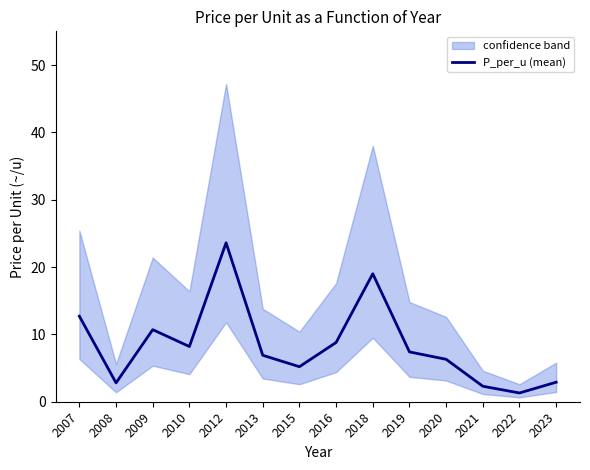

Reading left to right, extract all data points from this chart.

2007=12.7	2008=2.8	2009=10.7	2010=8.2	2012=23.6	2013=6.9	2015=5.2	2016=8.8	2018=19.0	2019=7.4	2020=6.3	2021=2.3	2022=1.3	2023=2.9